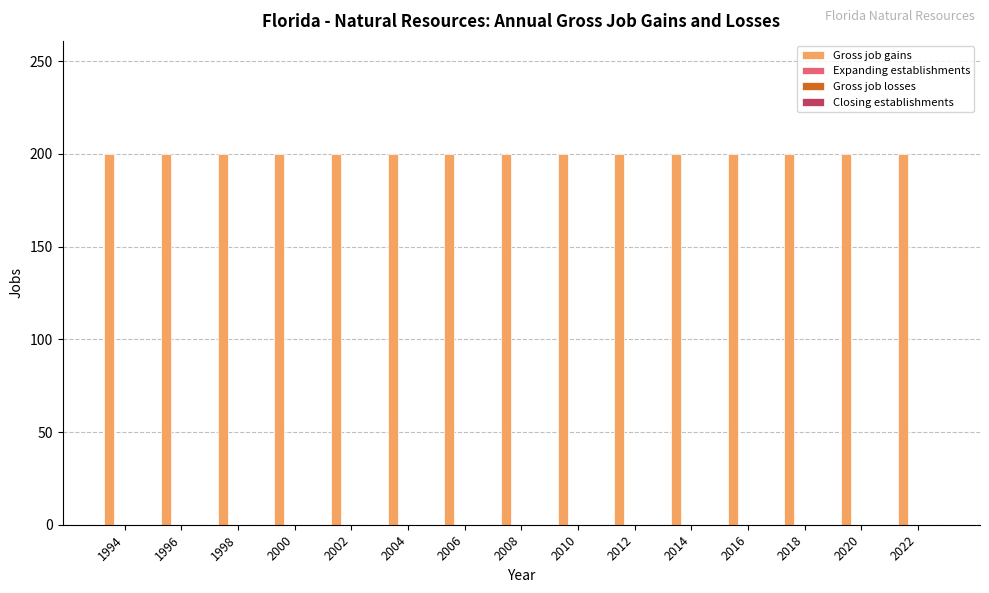

What are all the series names shown in the legend?

Gross job gains, Expanding establishments, Gross job losses, Closing establishments